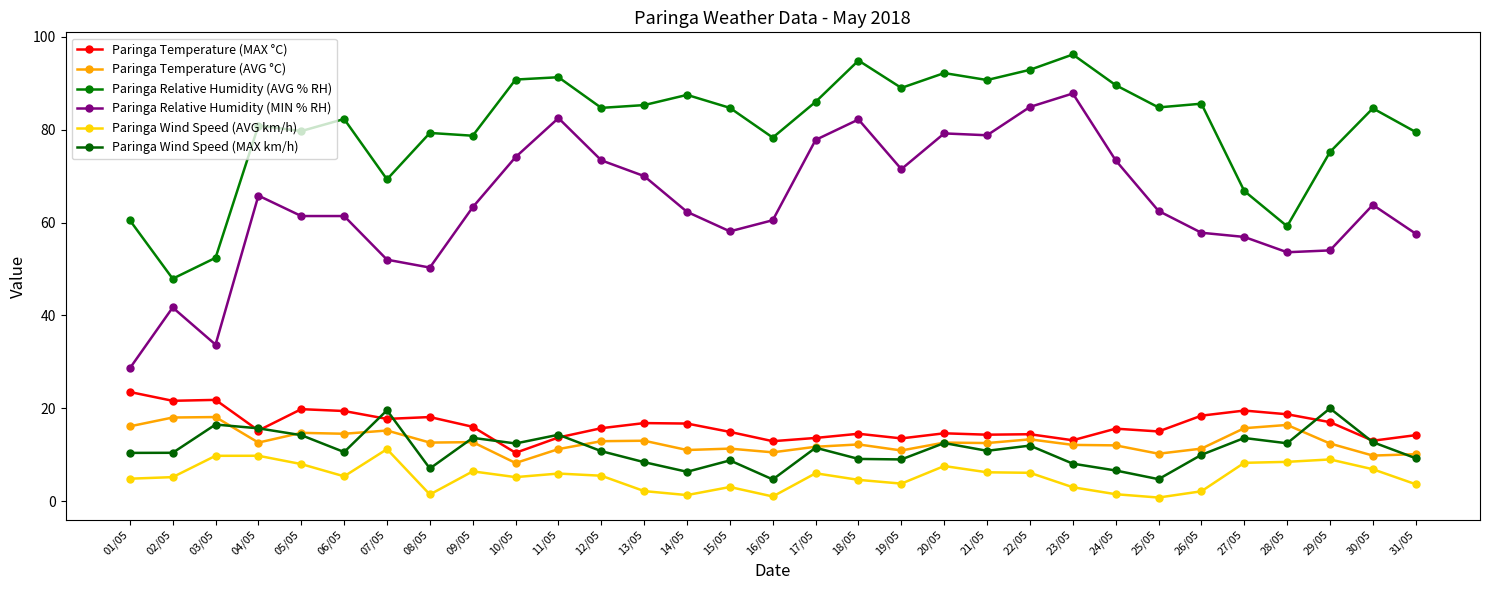

True or false: Paringa Relative Humidity (MIN % RH) and Paringa Temperature (AVG °C) cross at least once.

False